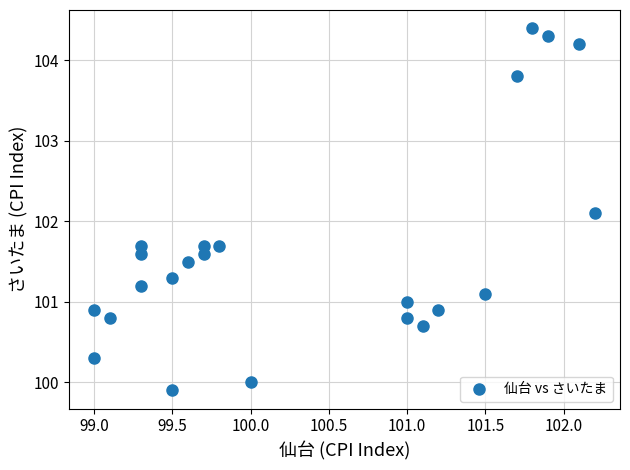

What is the range of Y values (max minus min)?

4.5